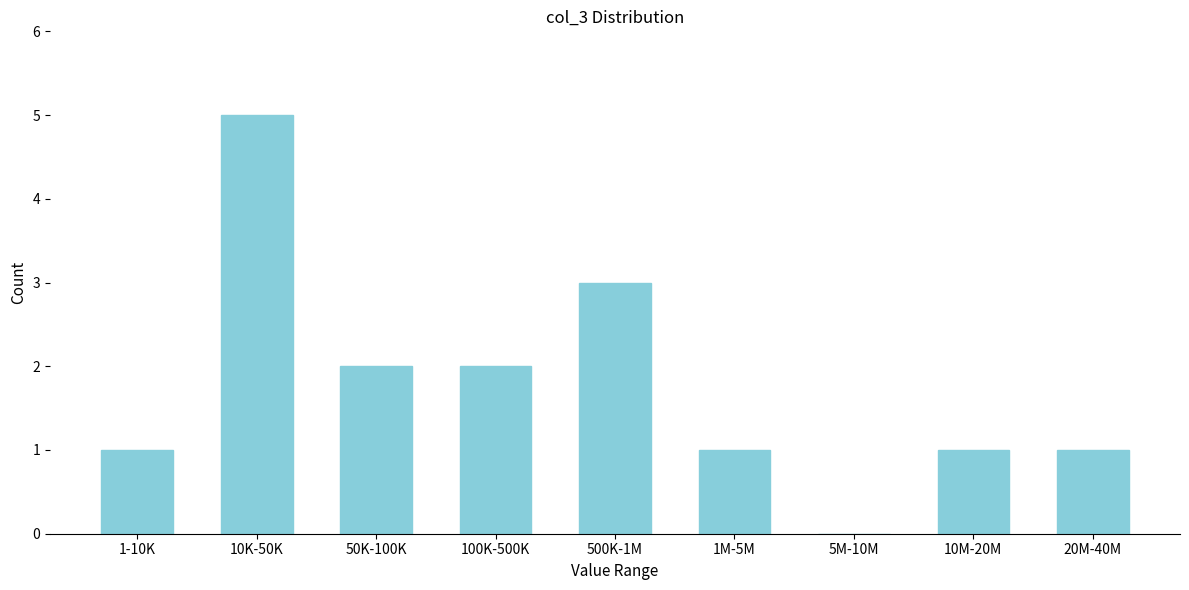

Reading right to left, what are all the values shown in this chart?

20M-40M=1	10M-20M=1	5M-10M=0	1M-5M=1	500K-1M=3	100K-500K=2	50K-100K=2	10K-50K=5	1-10K=1